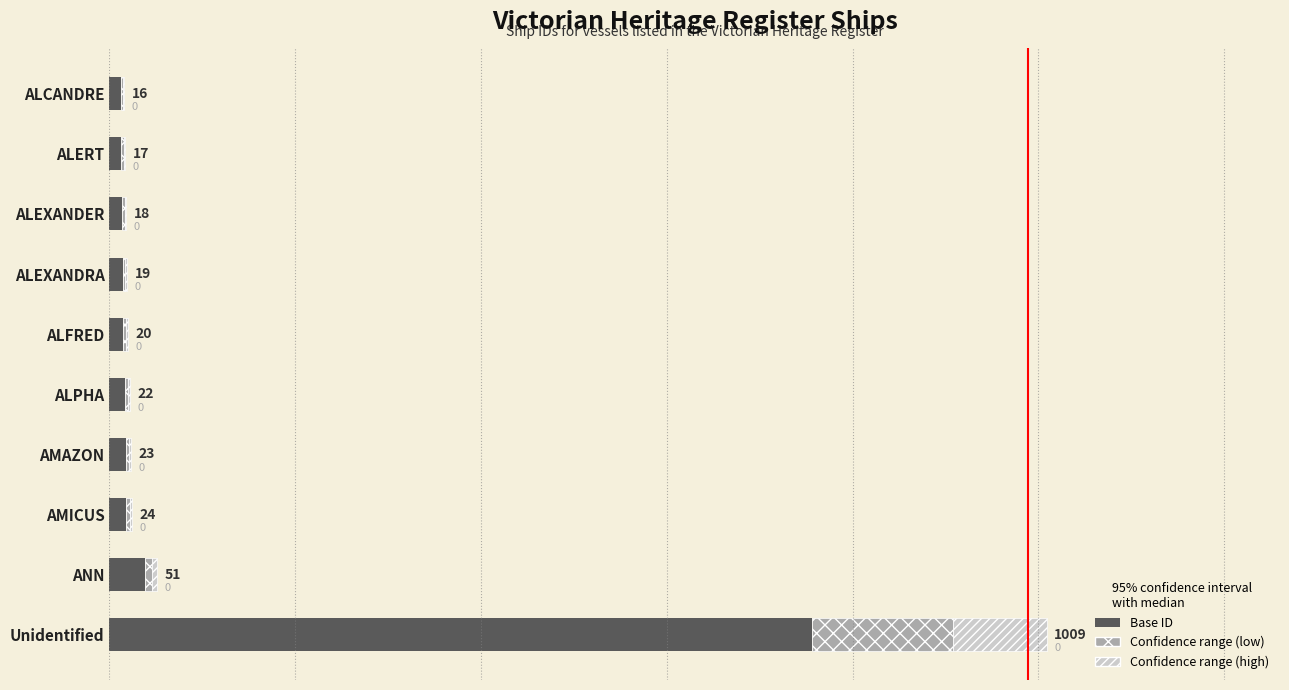

Reading right to left, list all the values displayed in this chart.

Base ID: 12.0	12.8	13.5	14.2	15.0	16.5	17.2	18.0	38.2	756.8
Confidence range (low): 2.4	2.5	2.7	2.9	3.0	3.3	3.5	3.6	7.6	151.4
Confidence range (high): 1.6	1.7	1.8	1.9	2.0	2.2	2.3	2.4	5.1	100.9